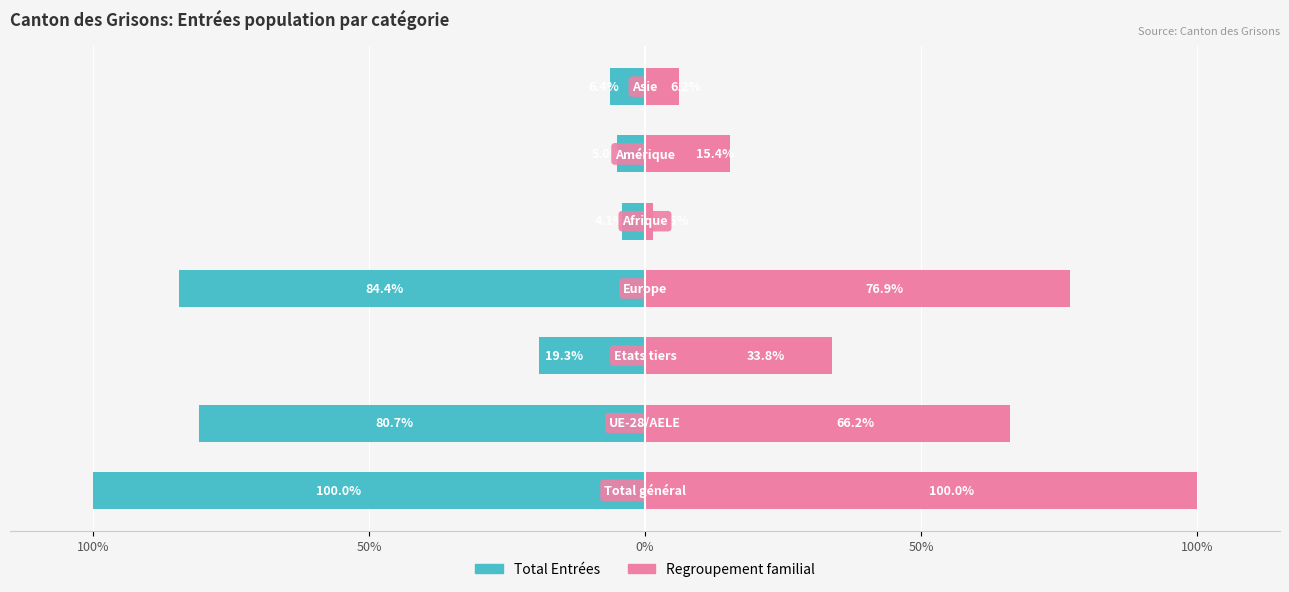

Rank the series at 5 from lowest to highest value.

Total Entrées, Regroupement familial